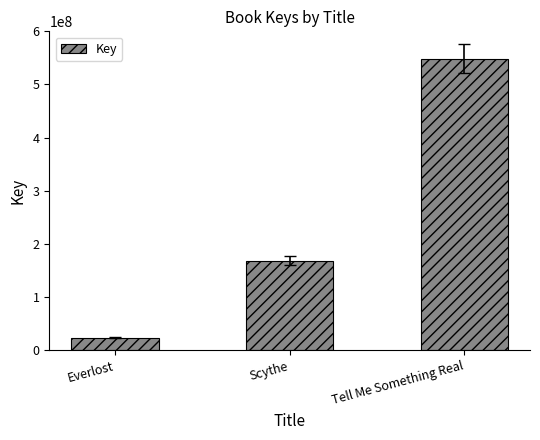

What is the ratio of the value at Tell Me Something Real to the value at Scythe?

3.3